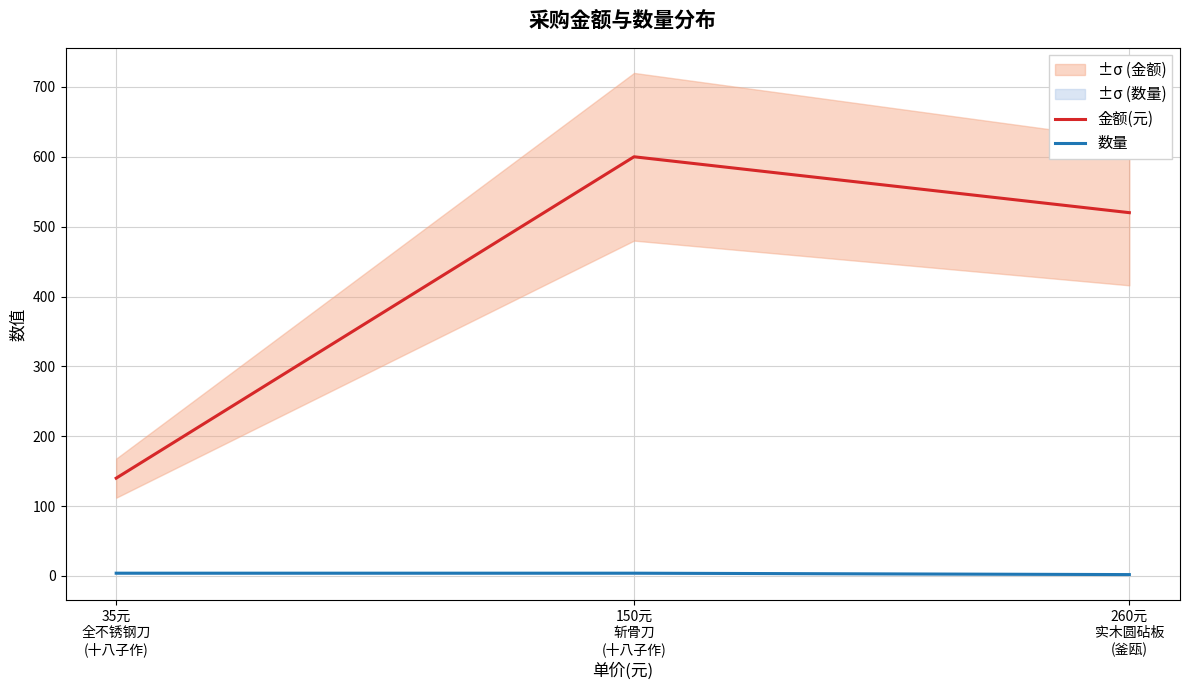

Reading left to right, transcribe all the data shown in this chart.

金额(元): 140	600	520
数量: 4	4	2